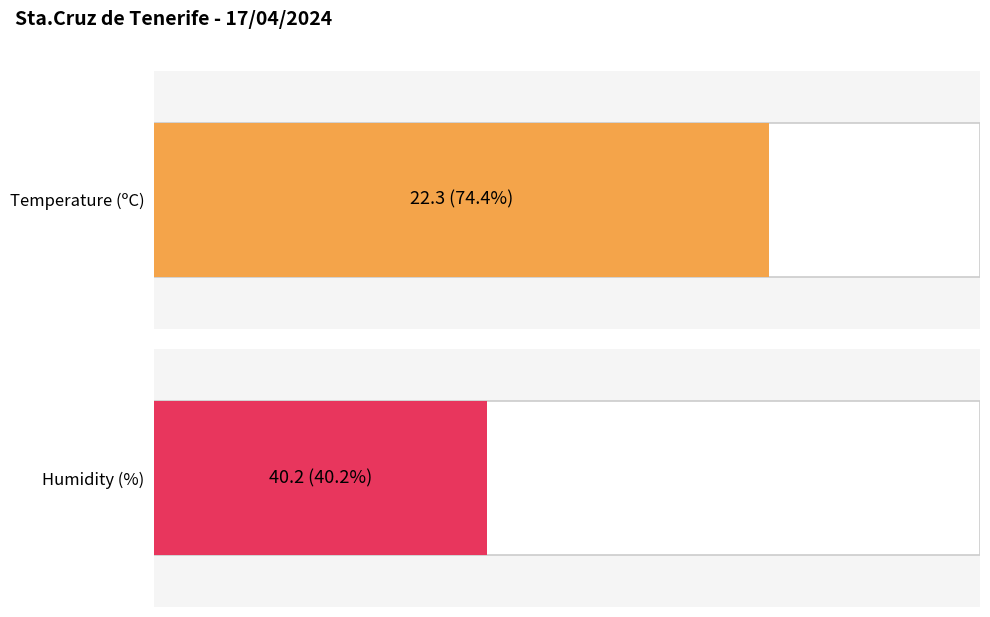

At 14:00, list the series in order from smallest to largest.

Temperature (ºC), Humidity (%)